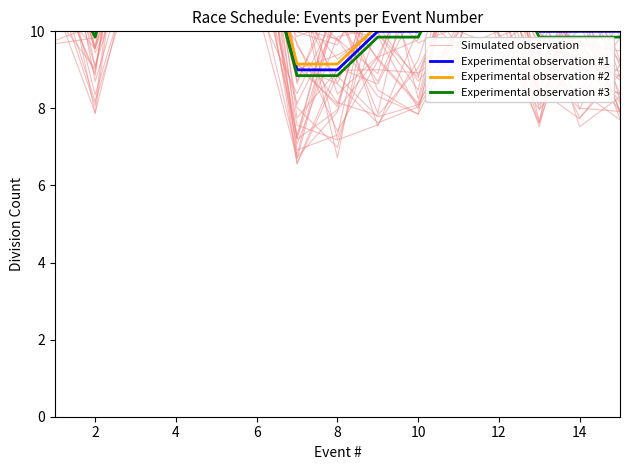

Which series changed the most between 14 and 10?

Experimental observation #1